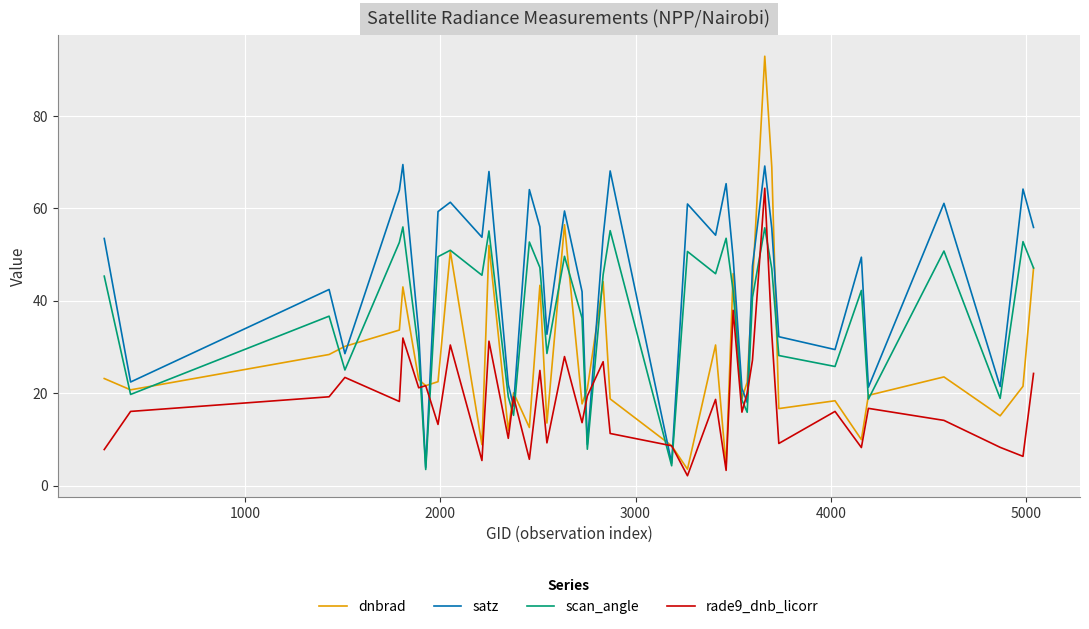

How many categories are shown in the chart?

40